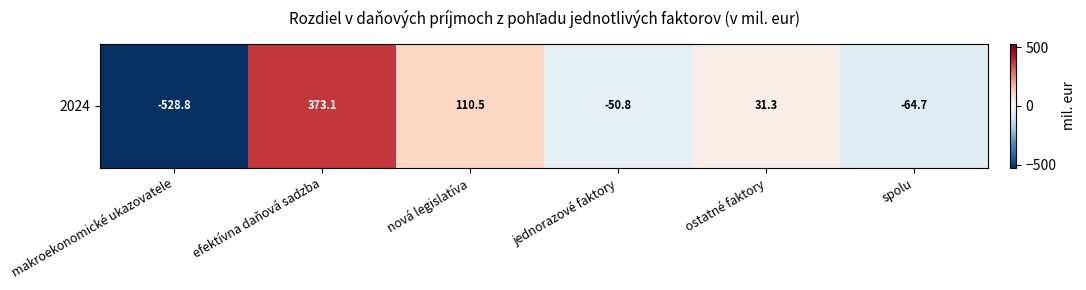

Reading left to right, extract all data points from this chart.

-528.8	373.1	110.5	-50.8	31.3	-64.7